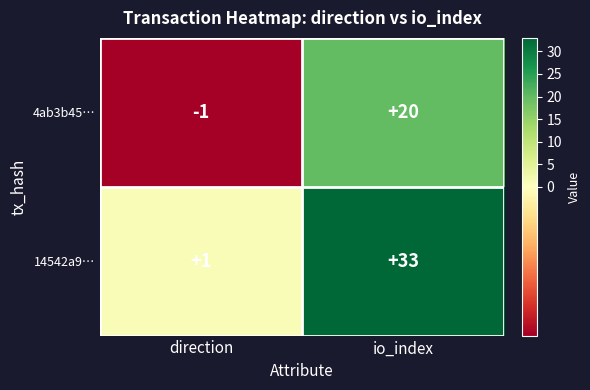

What is the sum of the 4ab3b45… values at io_index and direction?

19